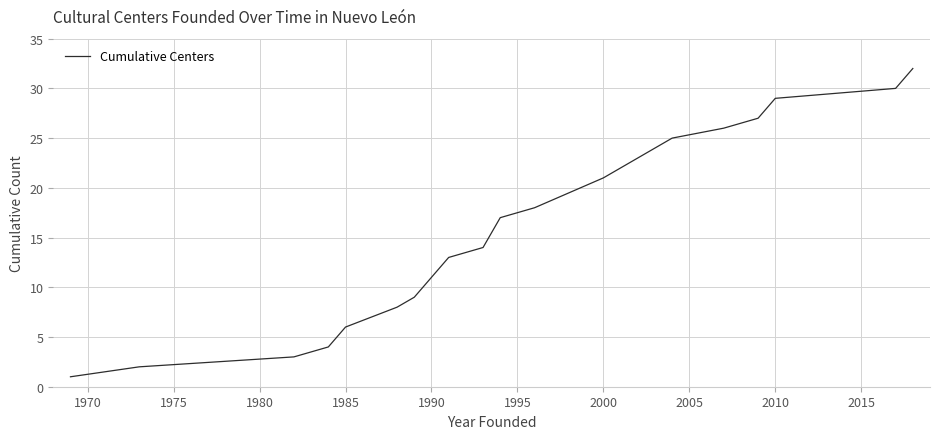

What is the difference between the maximum and minimum values?

31